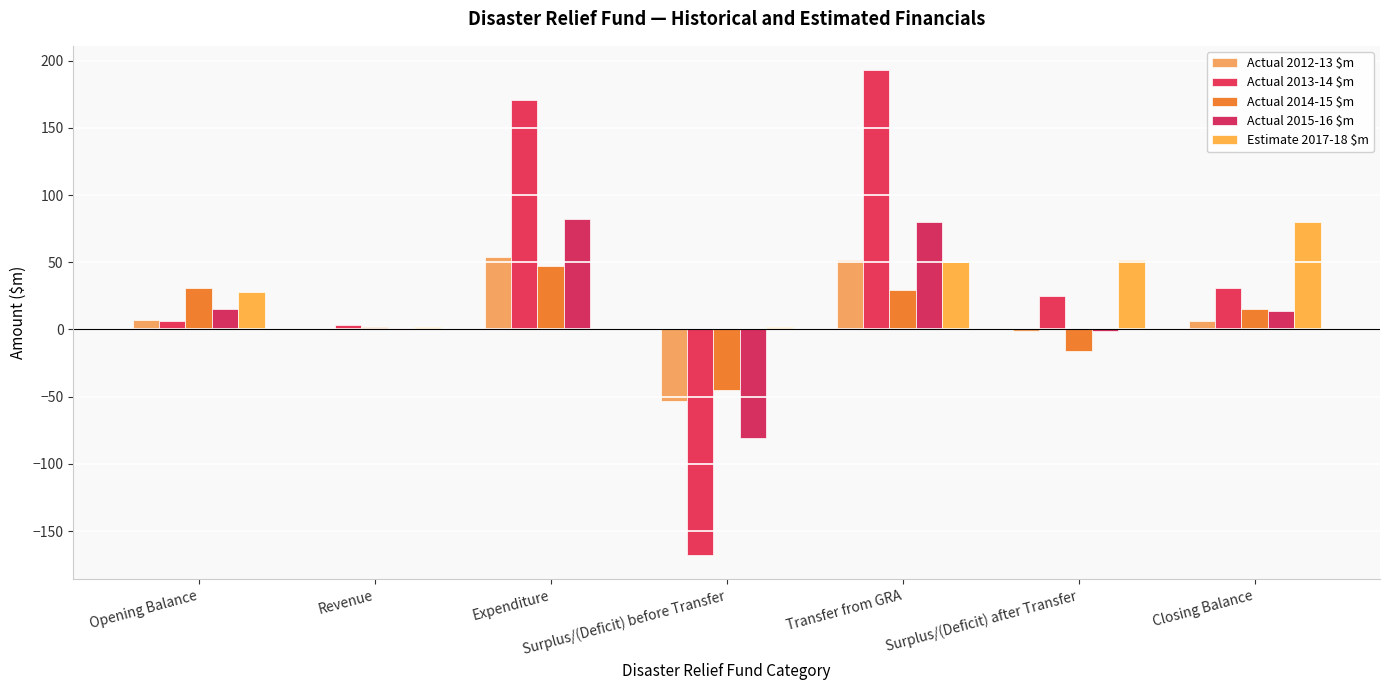

What are all the series names shown in the legend?

Actual 2012-13 $m, Actual 2013-14 $m, Actual 2014-15 $m, Actual 2015-16 $m, Estimate 2017-18 $m